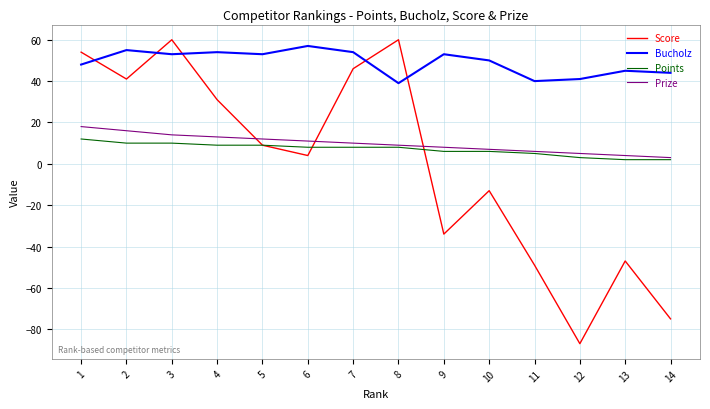

How many distinct data groups are displayed?

4